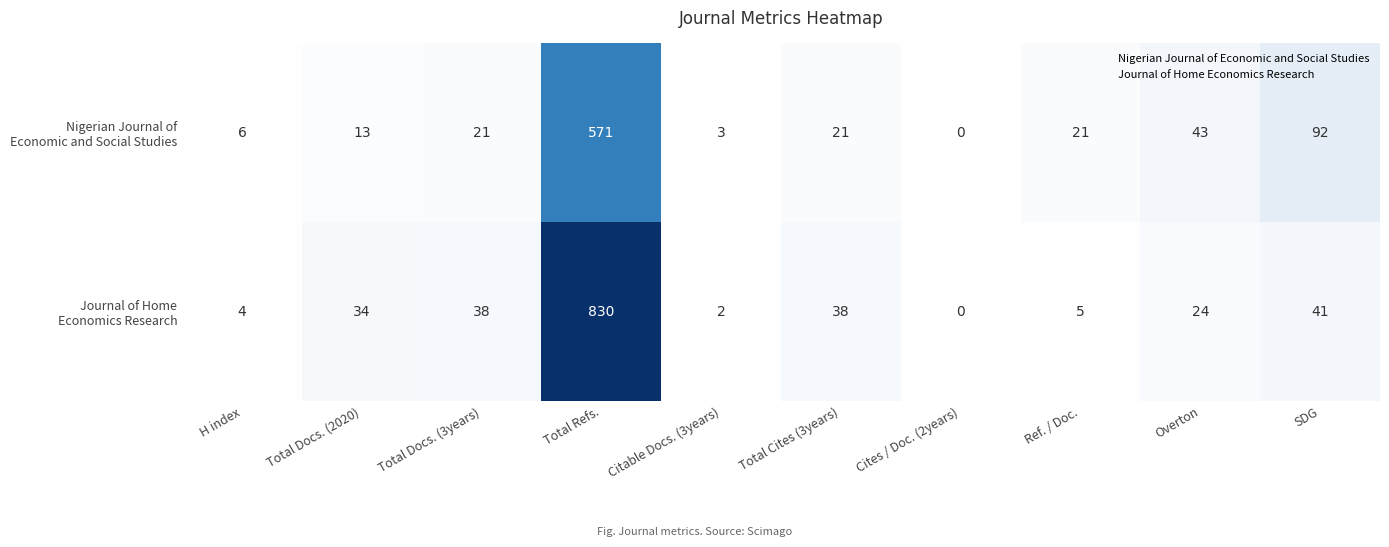

What is the spread (max minus min) of values at Ref. / Doc.?

16